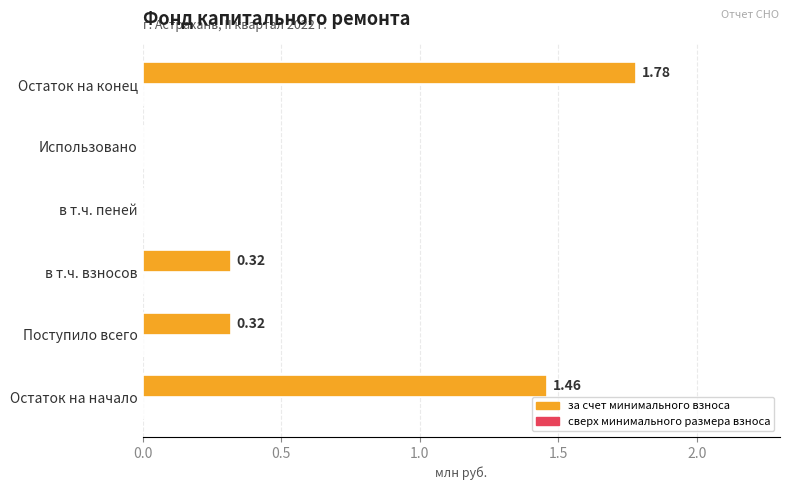

What is the change in value from Поступило всего to Использовано?

-0.3